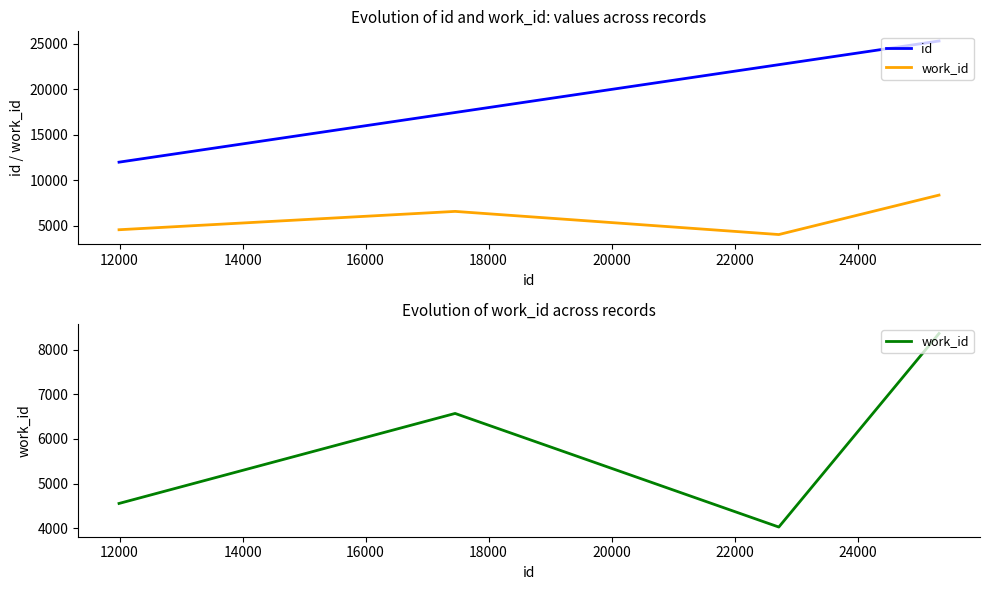

List the series in order of their peak value, lowest first.

work_id, id